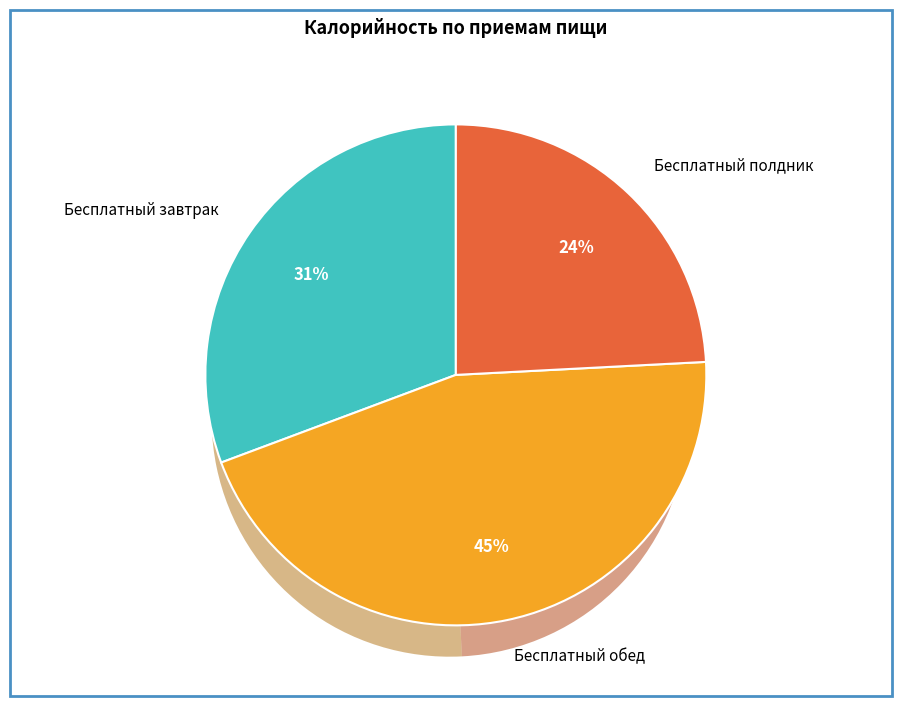

Which slice is the largest?

Бесплатный обед